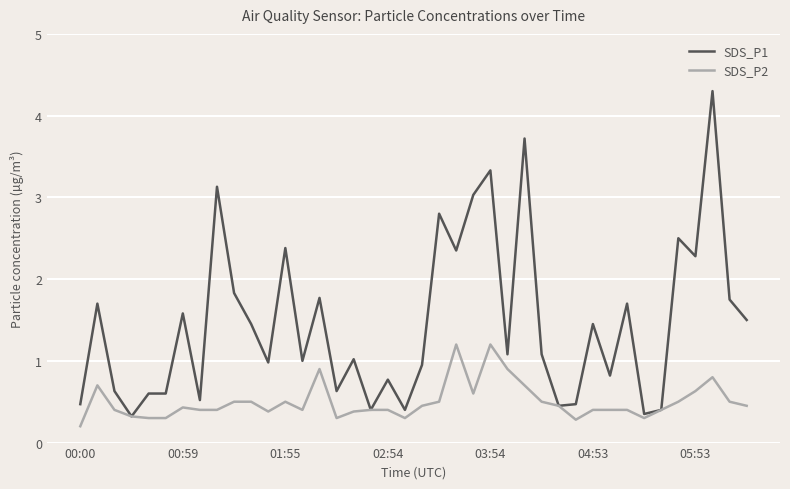

List the series in order of their peak value, highest first.

SDS_P1, SDS_P2